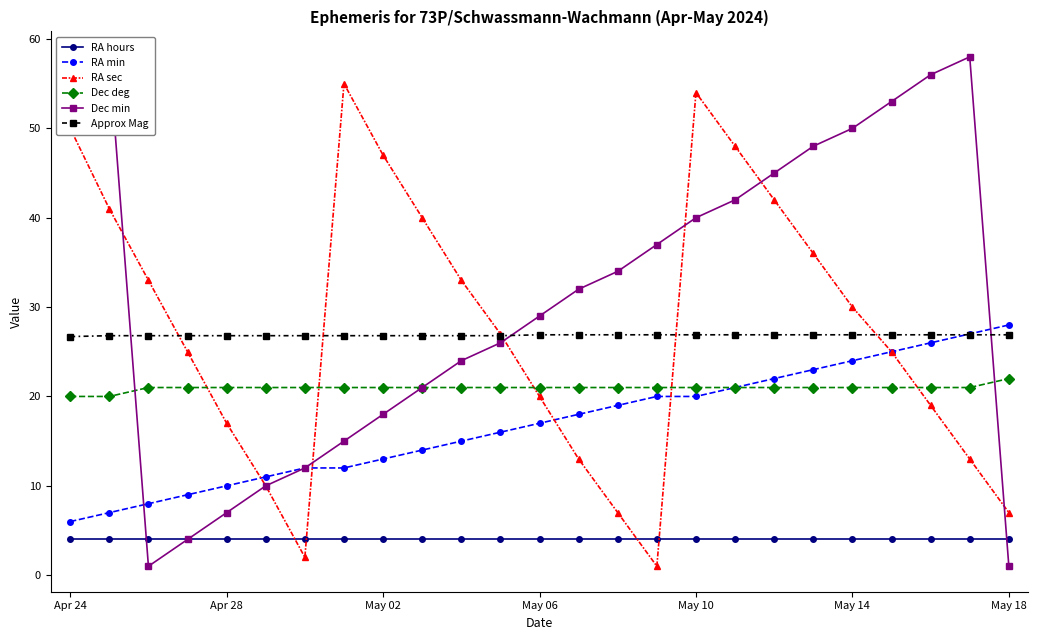

Does the chart have visible grid lines?

No